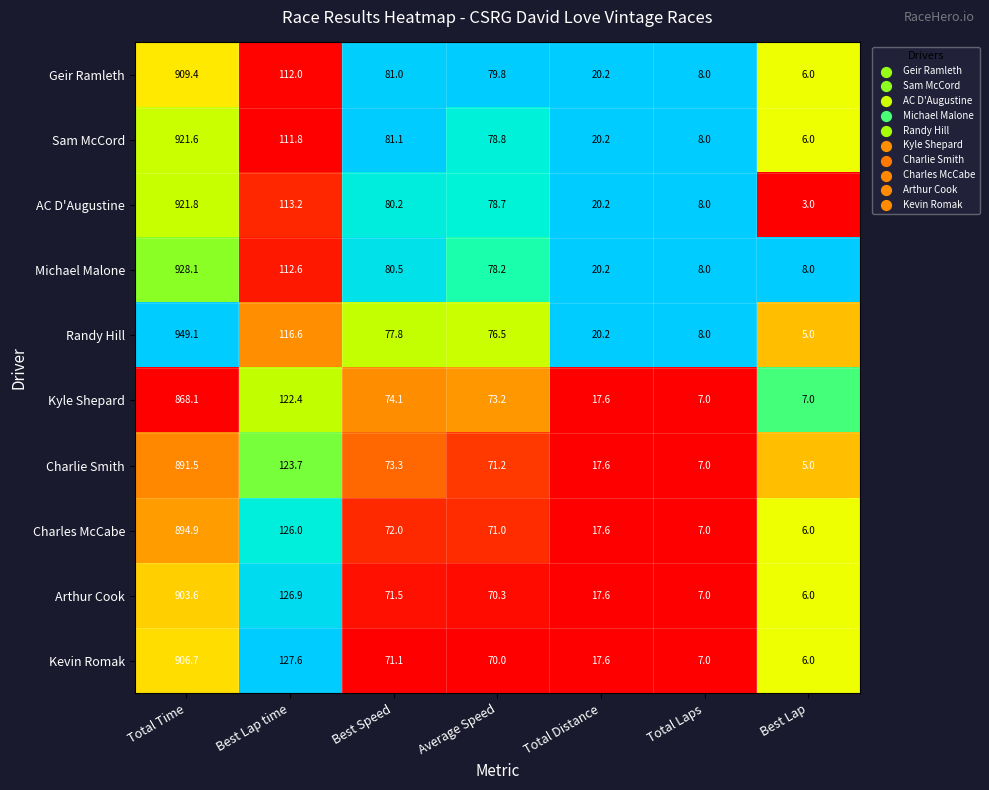

How many data points in Randy Hill are above 76?

4